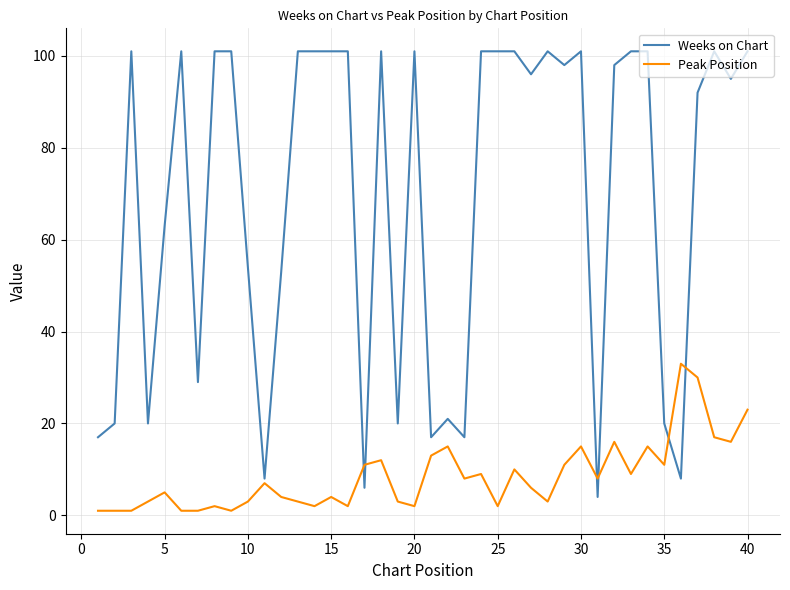

Which series has the widest spread of values?

Weeks on Chart